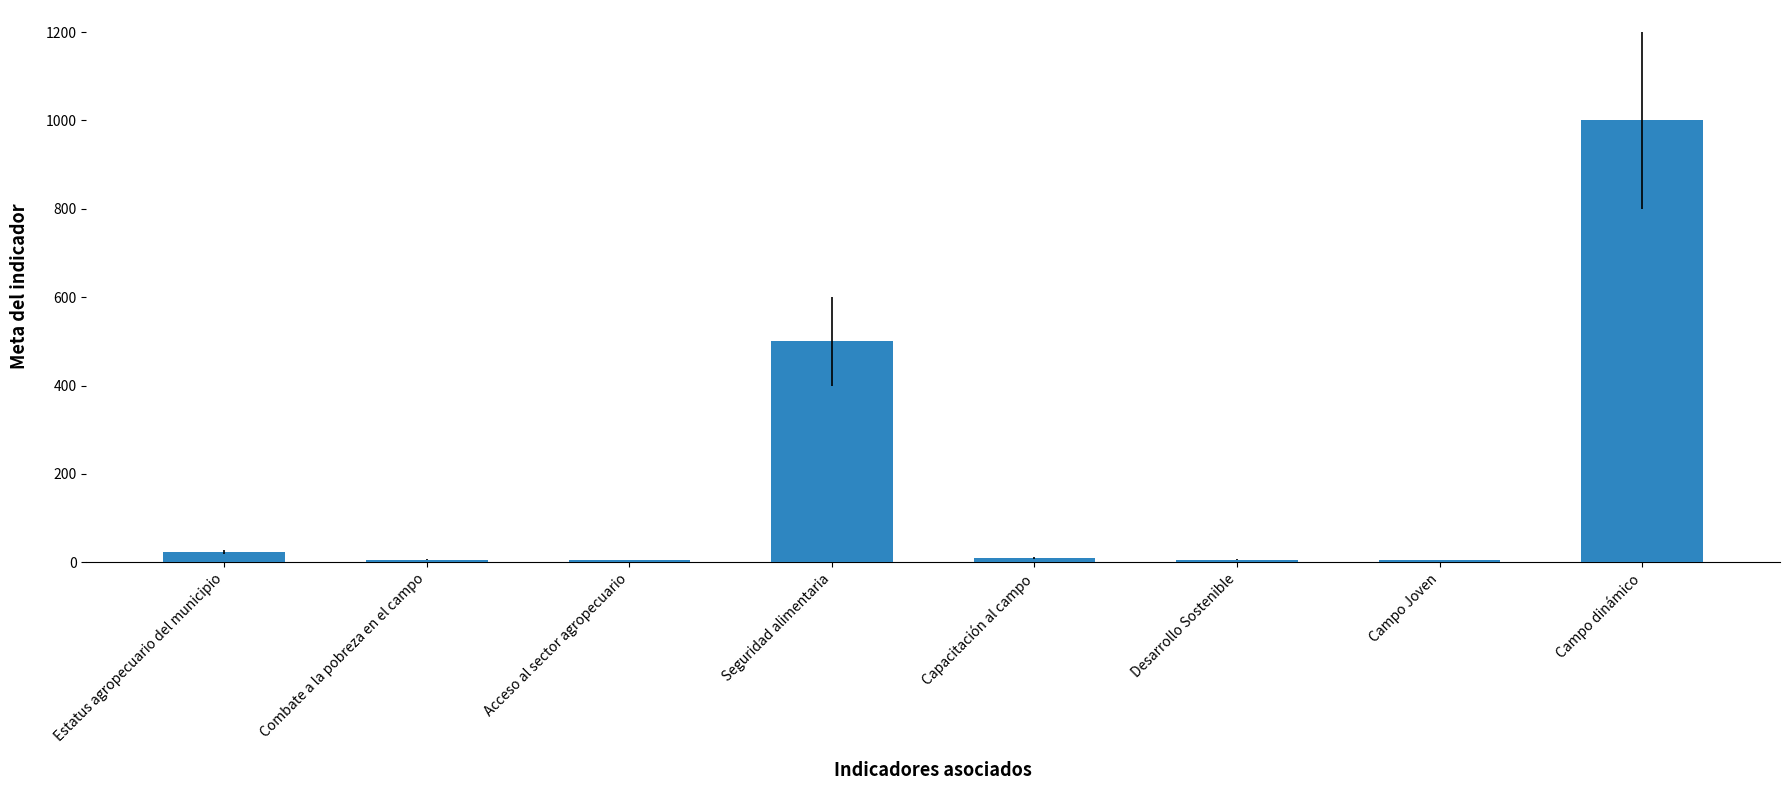

The value at Campo dinámico is 1000. True or false?

True